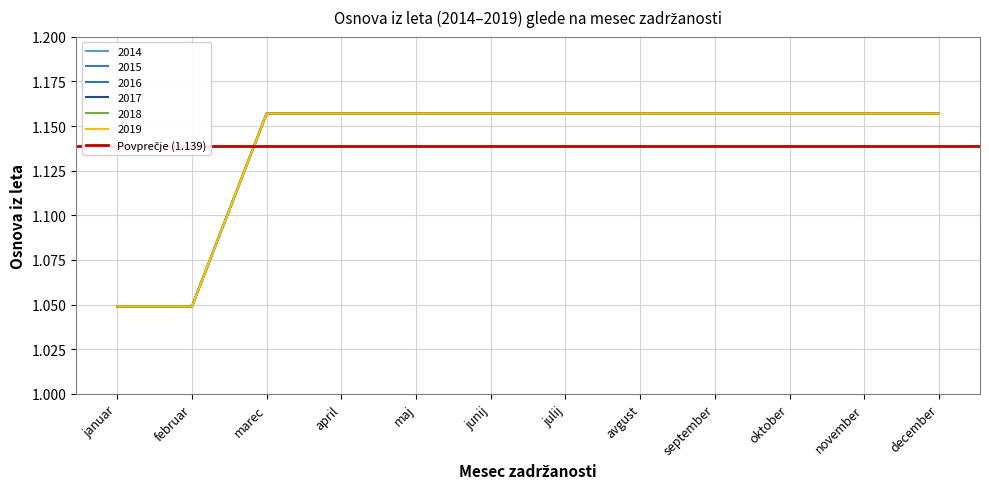

Is the value of 2016 at oktober greater than the value of 2017 at december?

No